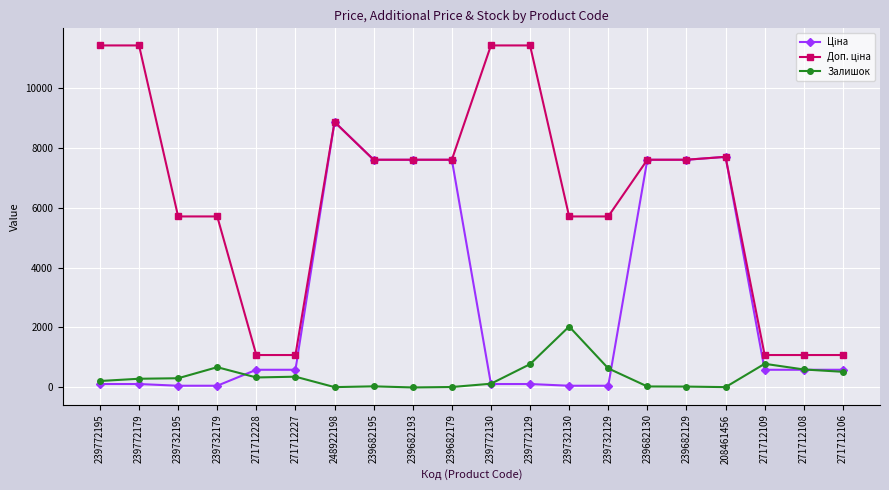

What is the greatest value displayed?

11410.0